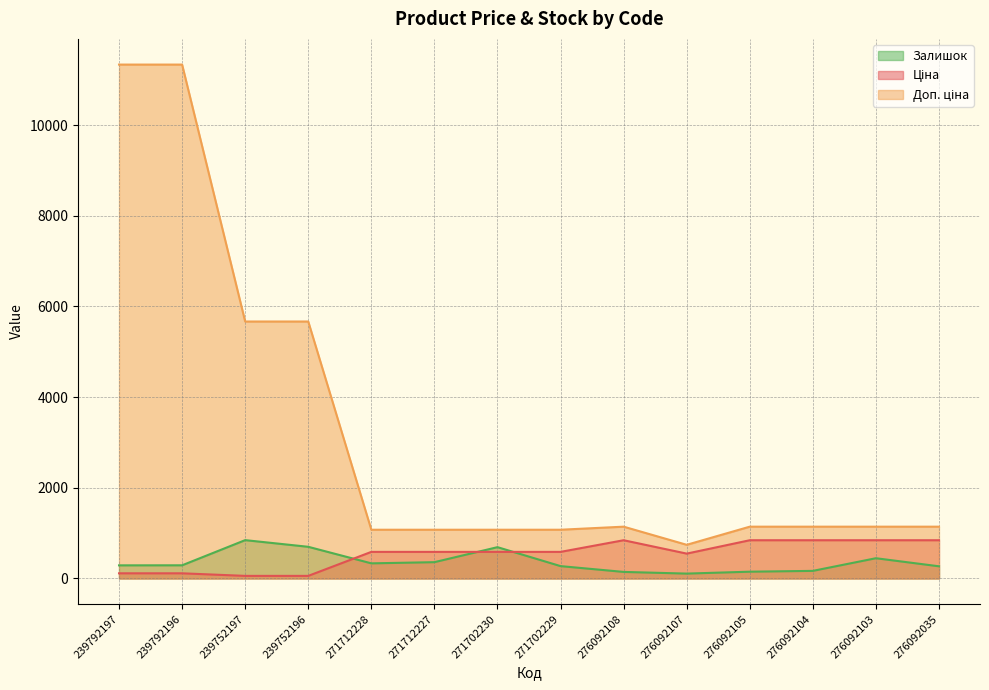

How many lines are shown in the chart?

3